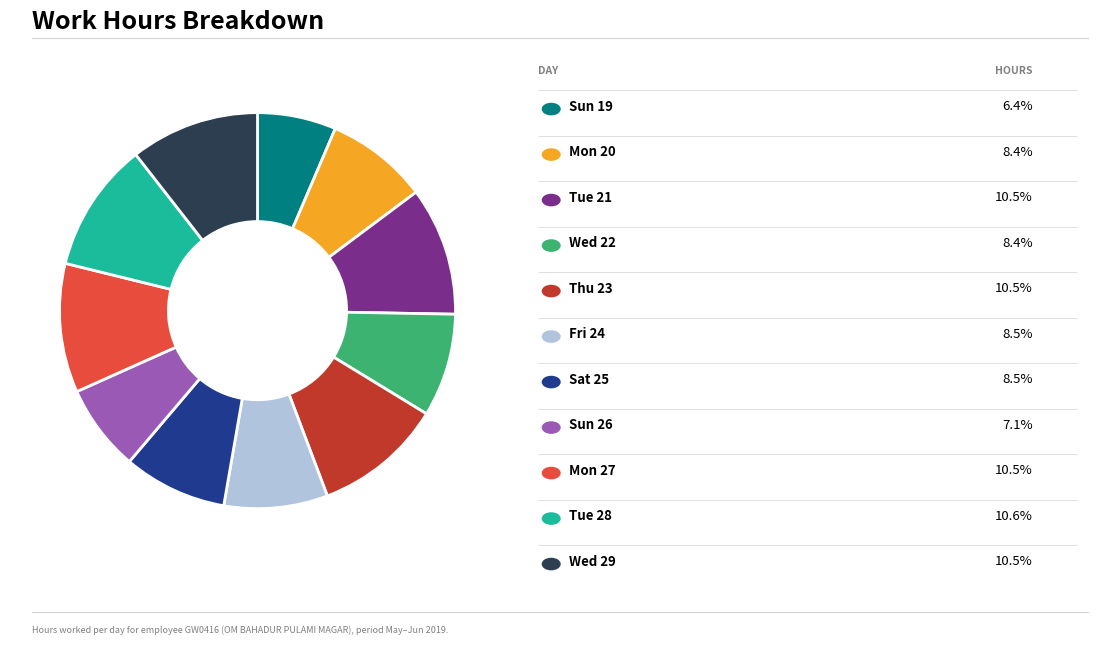

Does any single category account for the majority?

No